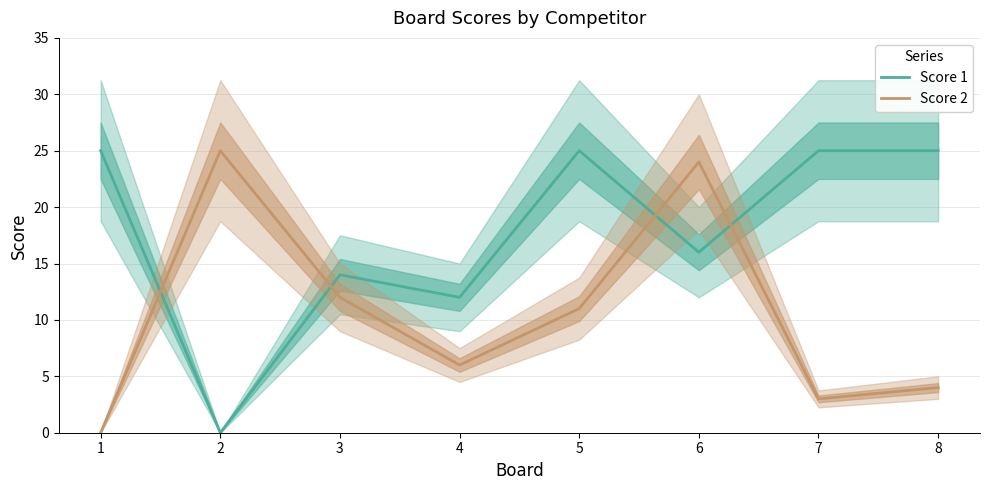

What is the value of the Score 1 point at the 6th from the left?

16